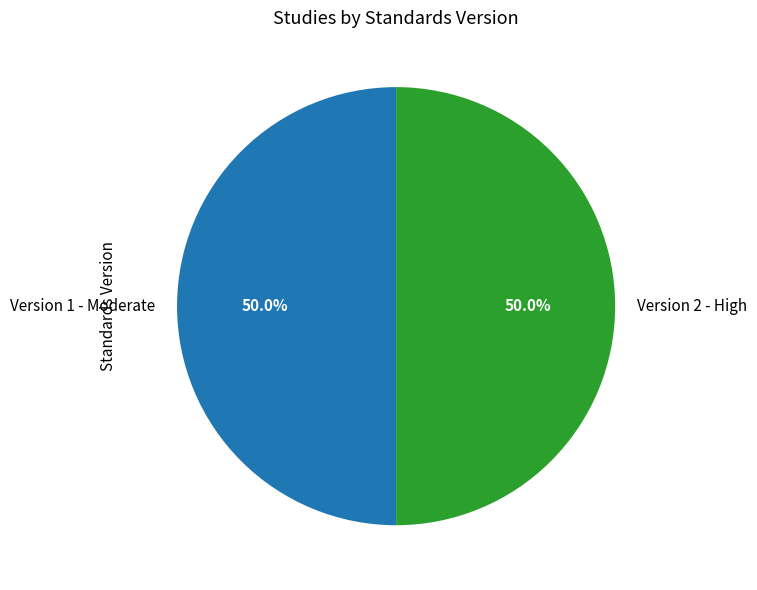

What is the ratio of the value at Version 1 - Moderate to the value at Version 2 - High?

1.0